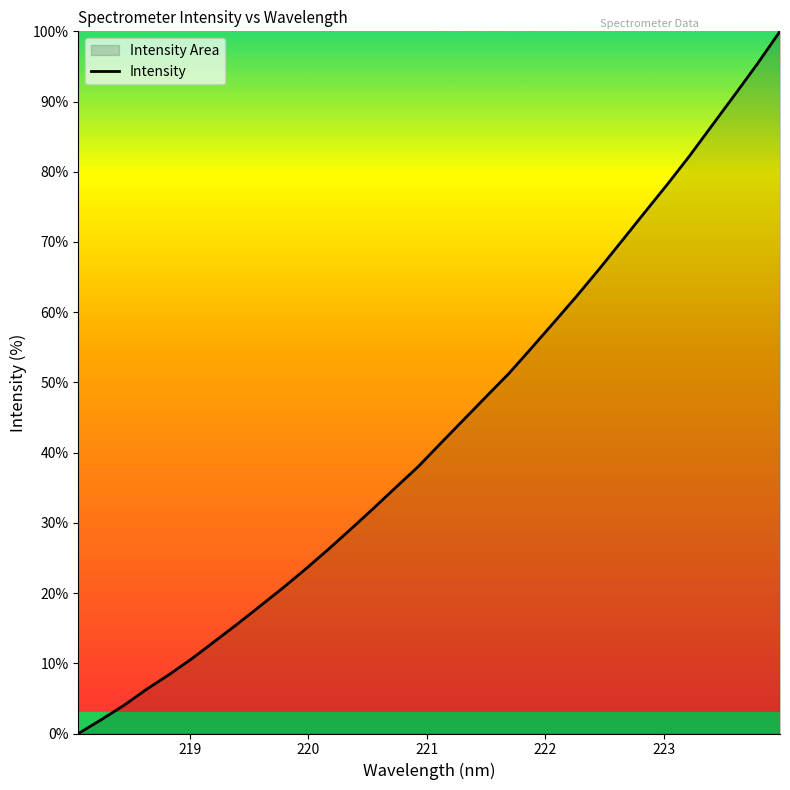

True or false: there are more than 0 points higher than both neighbors.

False